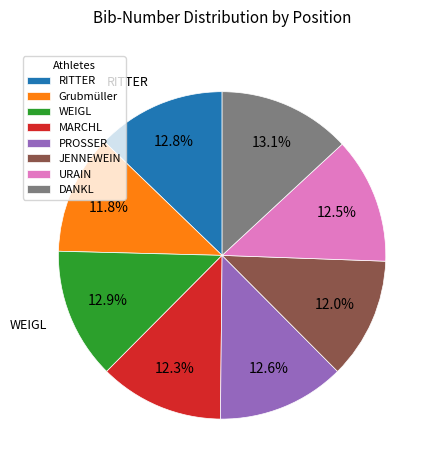

Does any single category account for the majority?

No